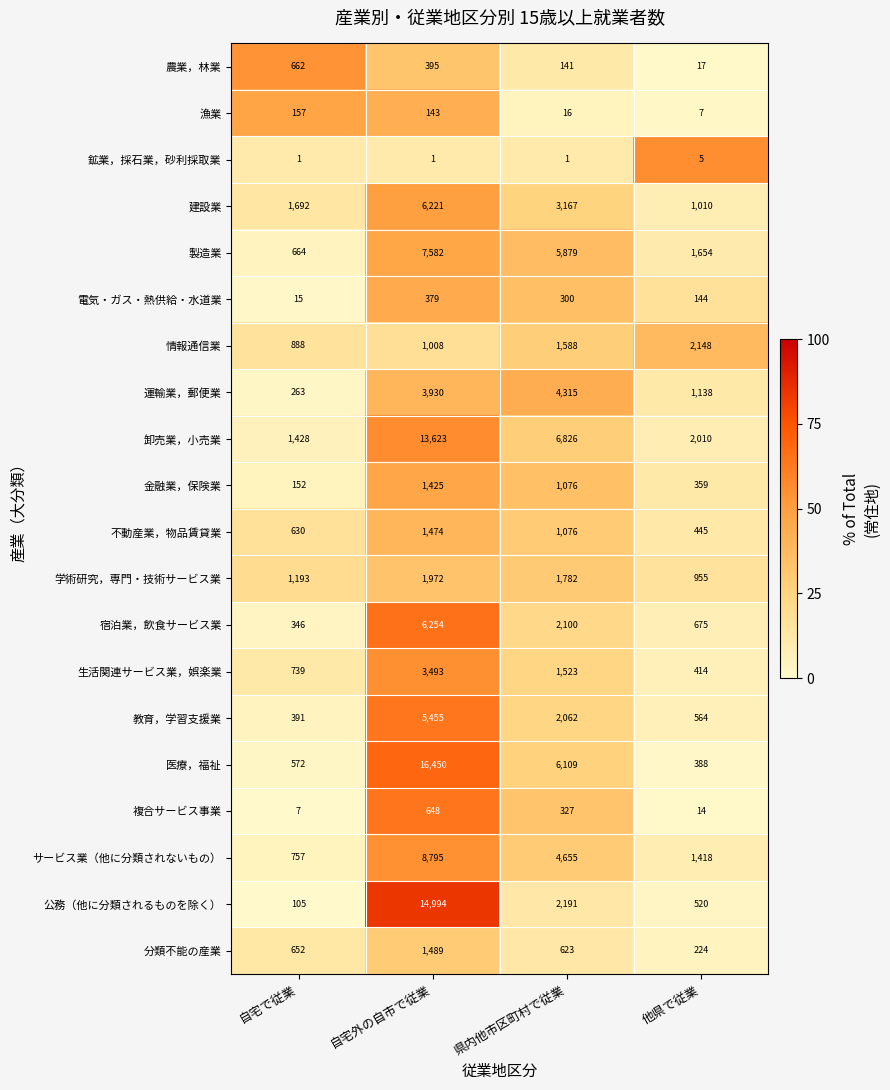

True or false: 医療，福祉 has a value of 388 at 他県で従業.

True